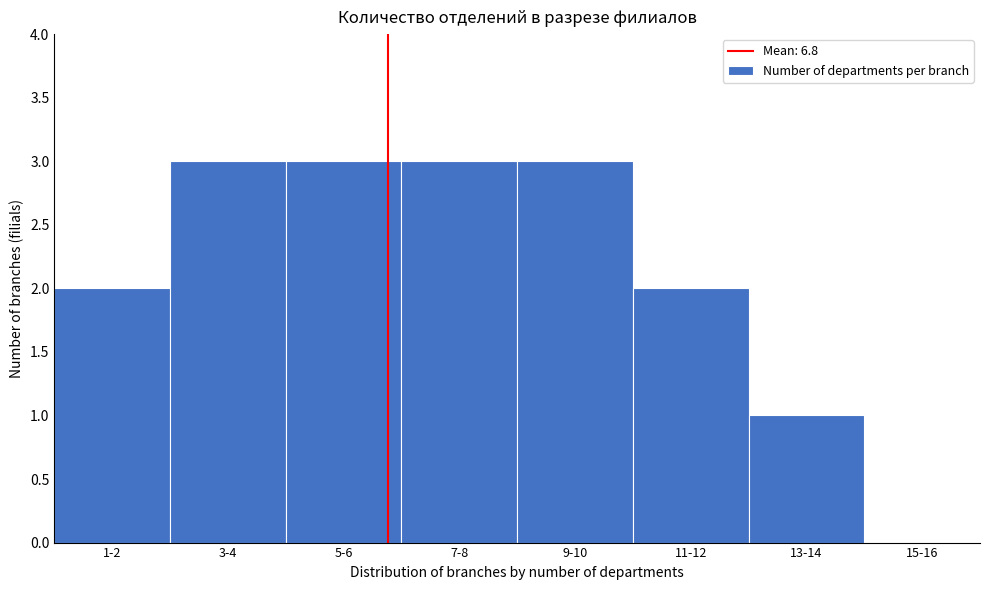

Reading left to right, transcribe all the data shown in this chart.

1-2=2	3-4=3	5-6=3	7-8=3	9-10=3	11-12=2	13-14=1	15-16=0